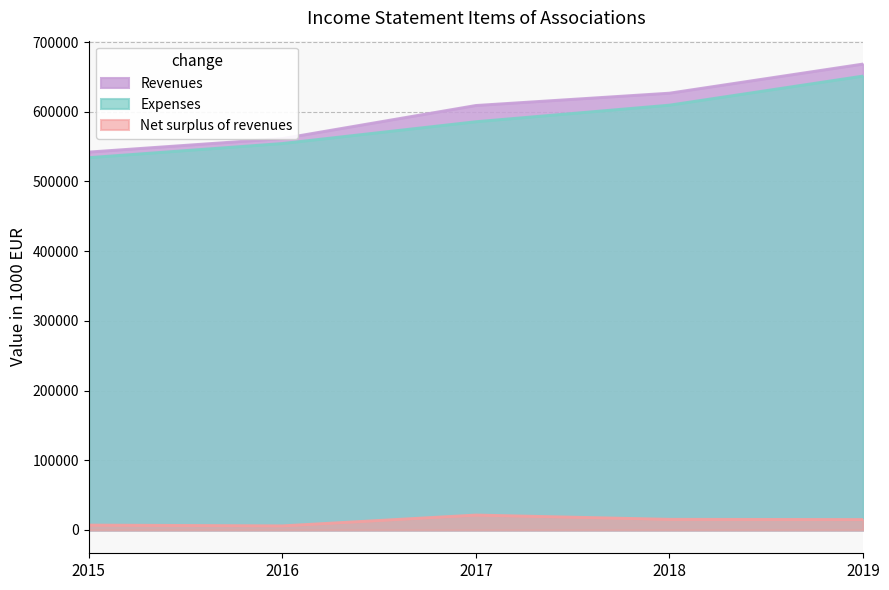

At which label is Expenses closest to 592820?

2017